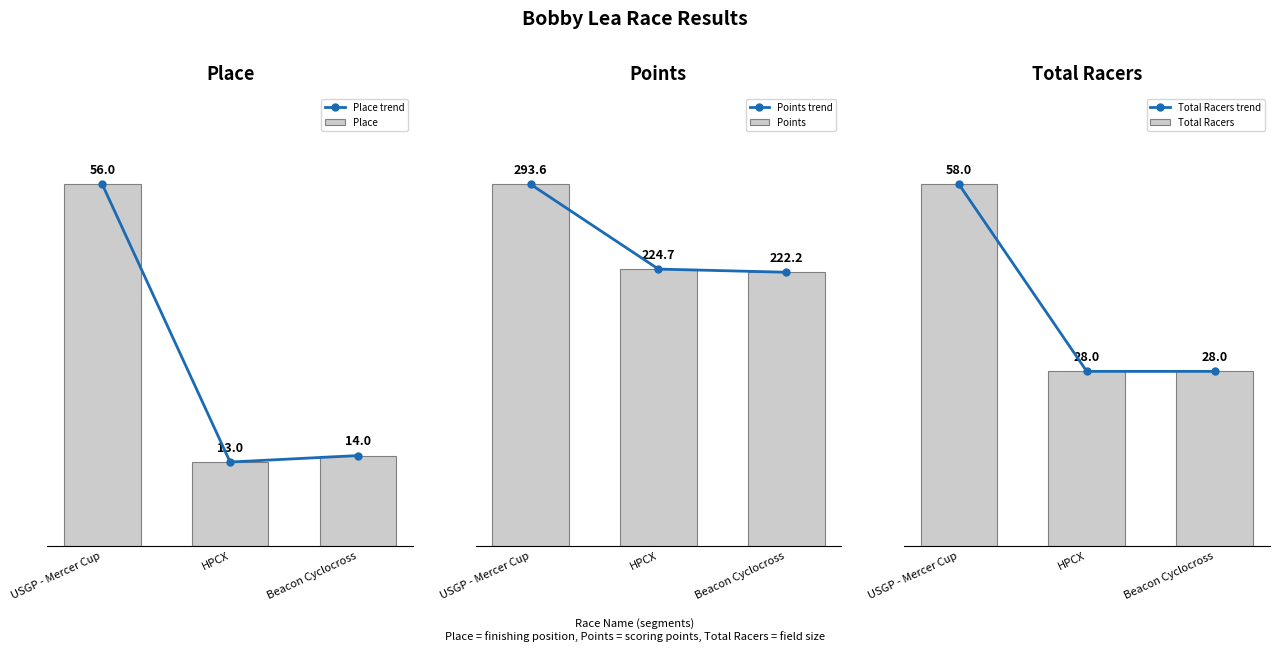

How many groups of bars are there?

3